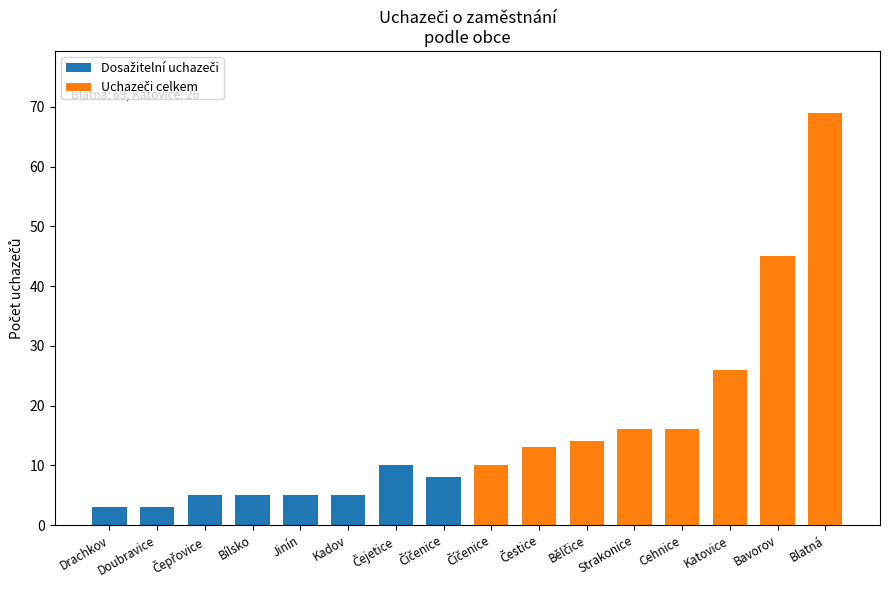

Rank the series by their maximum value, from lowest to highest.

Dosažitelní uchazeči, Uchazeči celkem